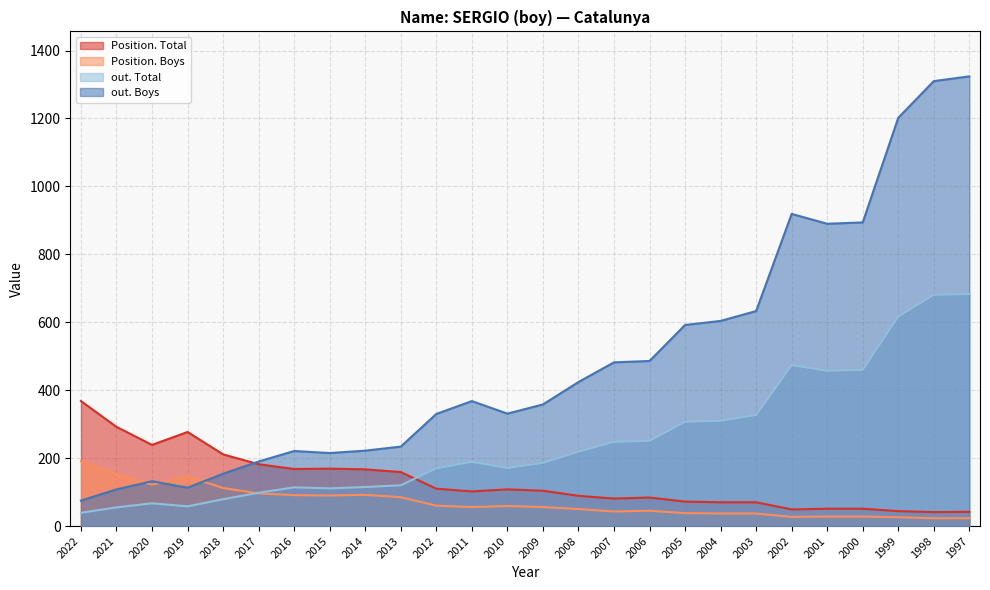

What are all the series names shown in the legend?

Position. Total, Position. Boys, out. Total, out. Boys